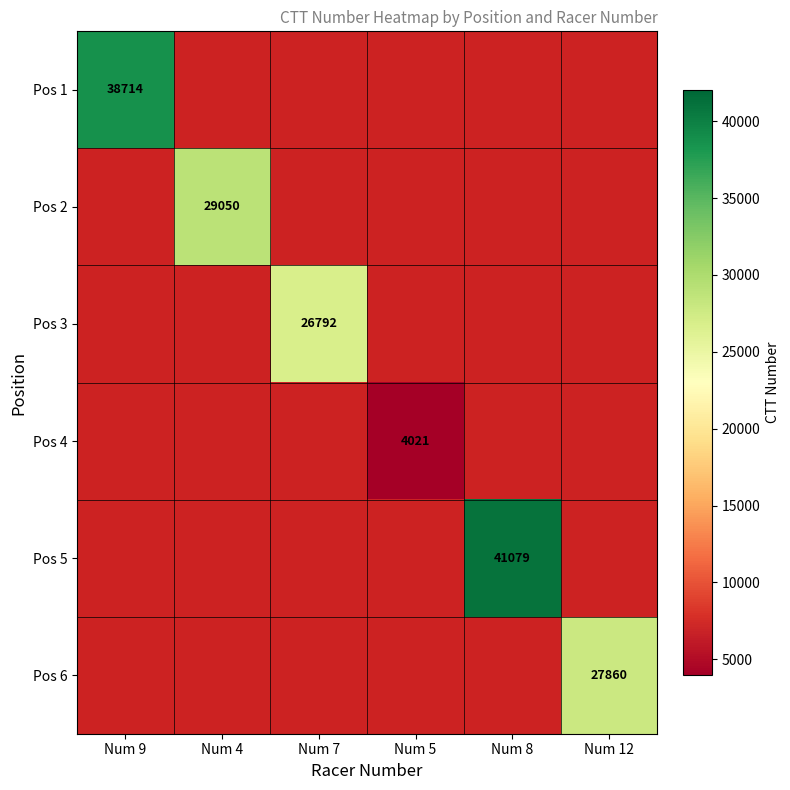

At how many categories does at least one series exceed 33008?

2